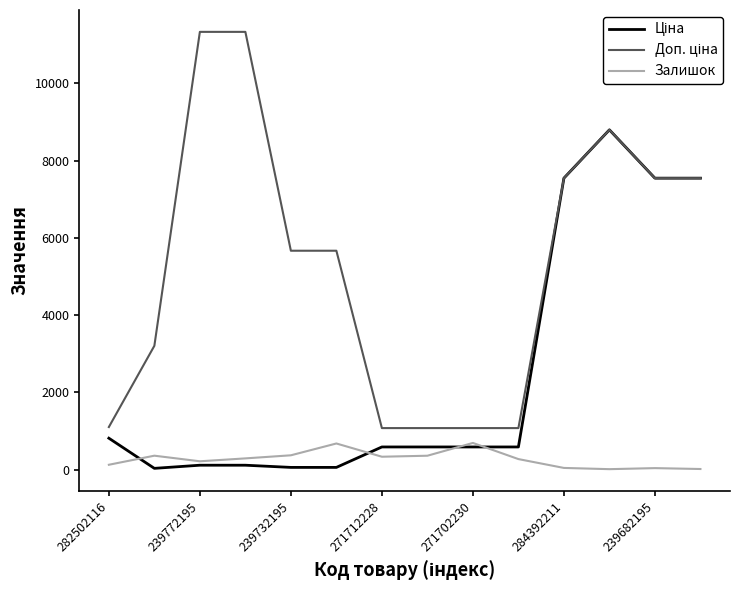

What is the maximum value for Залишок?

690.0